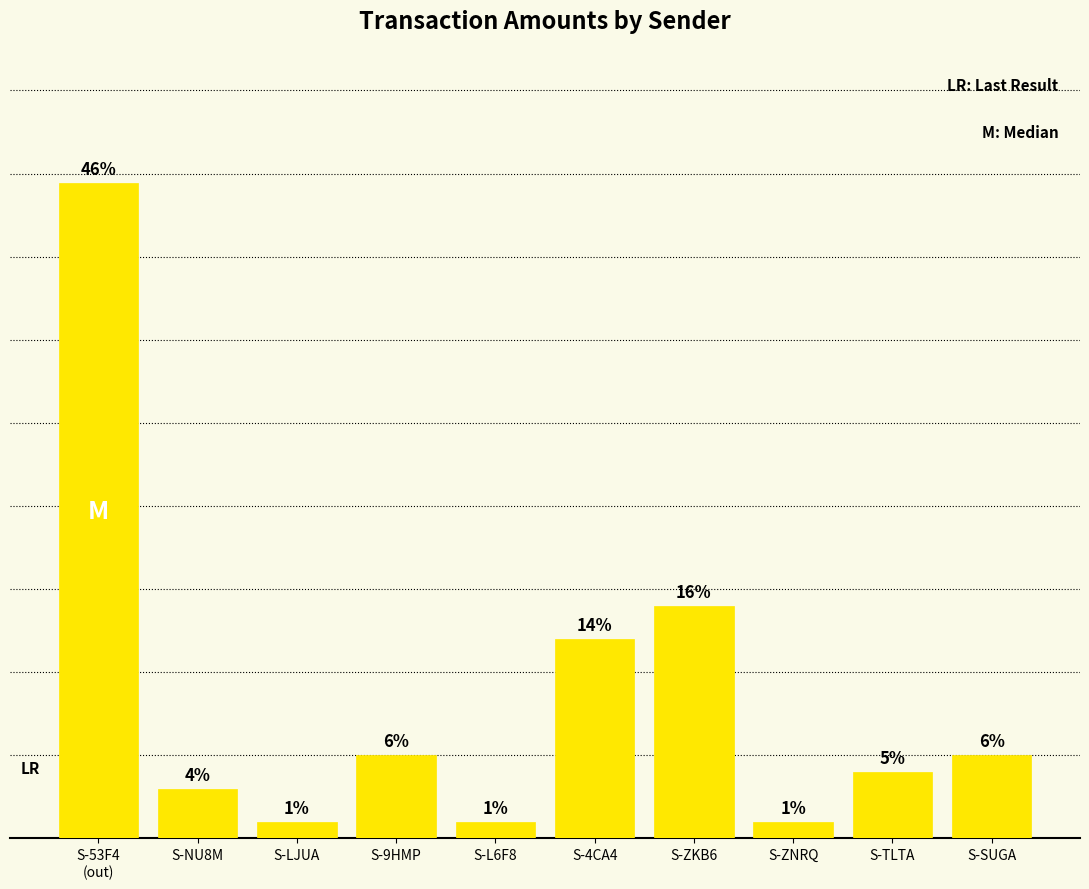

Between S-LJUA and S-TLTA, which is larger?

S-TLTA